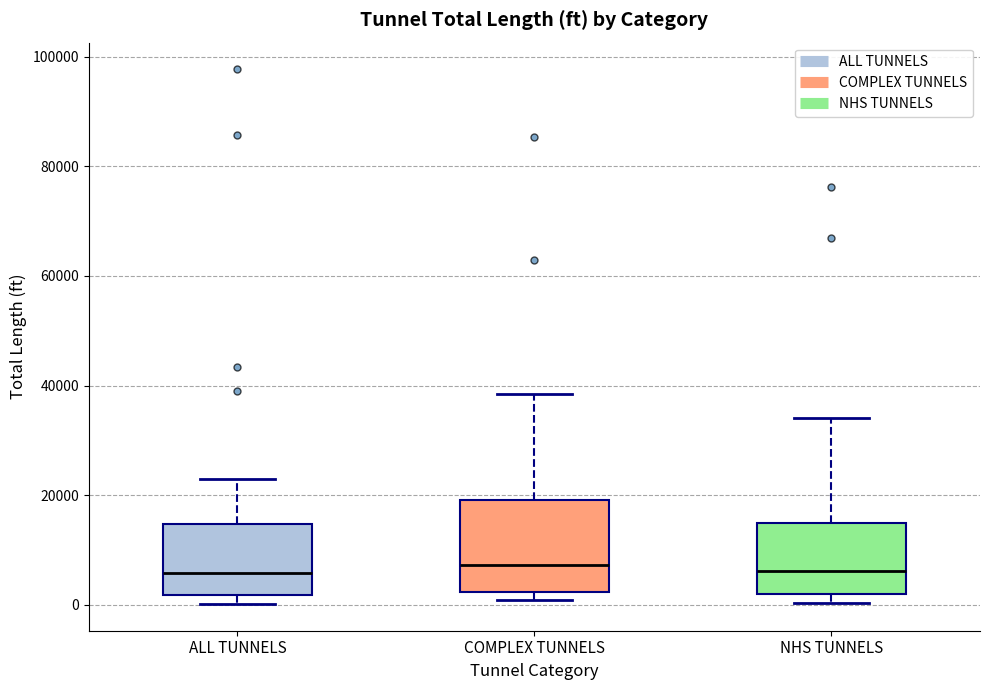

Where is the lower edge of the box for ALL TUNNELS on the y-axis? The values are not printed on the chart, so give them approximately, as read against the axis.

2000